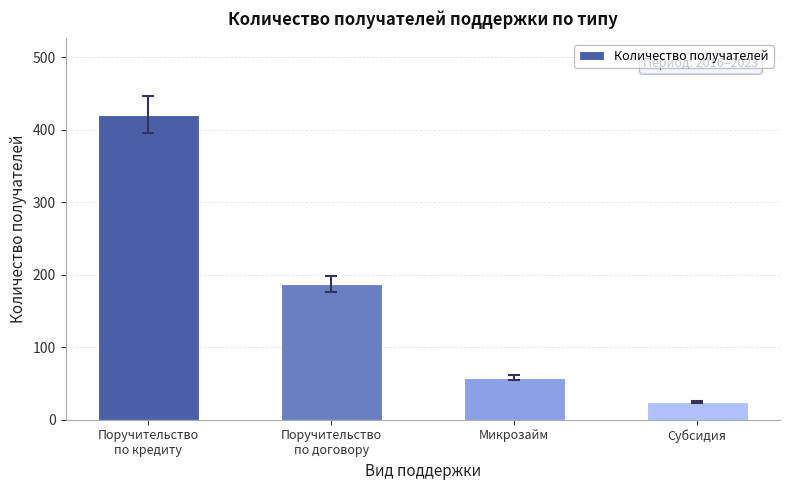

List the labels in order of value, largest first.

Поручительство
по кредиту, Поручительство
по договору, Микрозайм, Субсидия